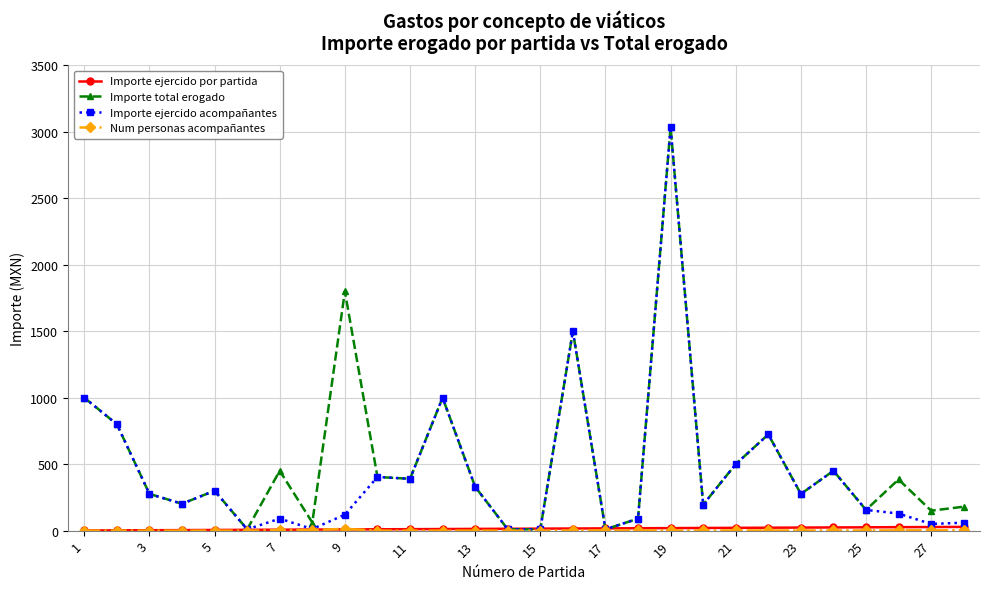

What is the value of the Importe total erogado point at the 13th from the left?

330.0